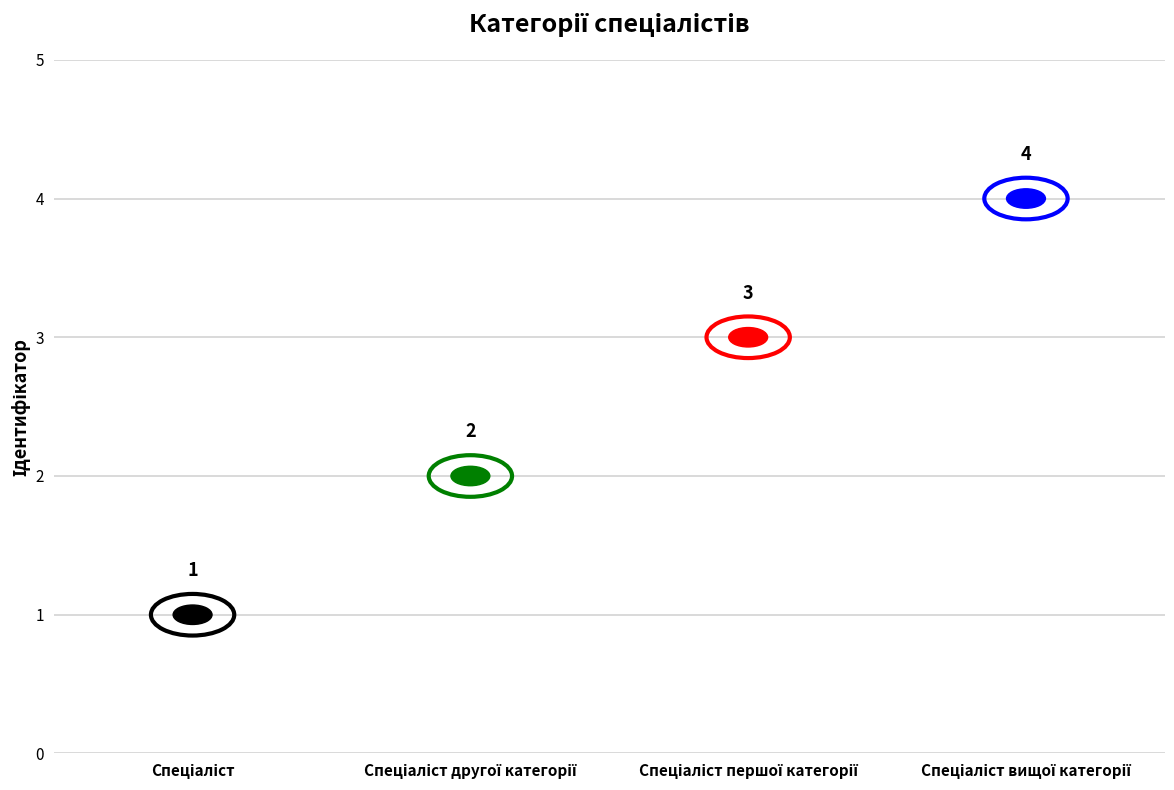

What is the sum of the values at Спеціаліст другої категорії and Спеціаліст вищої категорії?

6